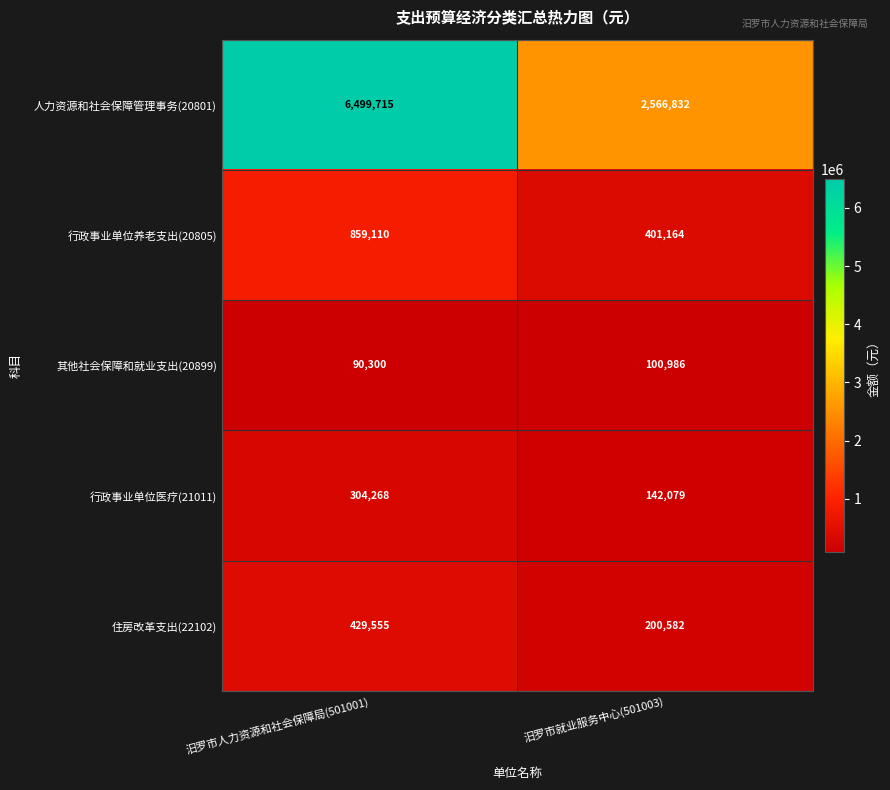

Reading right to left, extract all data points from this chart.

人力资源和社会保障管理事务(20801): 2566832	6499715
行政事业单位养老支出(20805): 401164	859110
其他社会保障和就业支出(20899): 100986	90300
行政事业单位医疗(21011): 142079	304268
住房改革支出(22102): 200582	429555